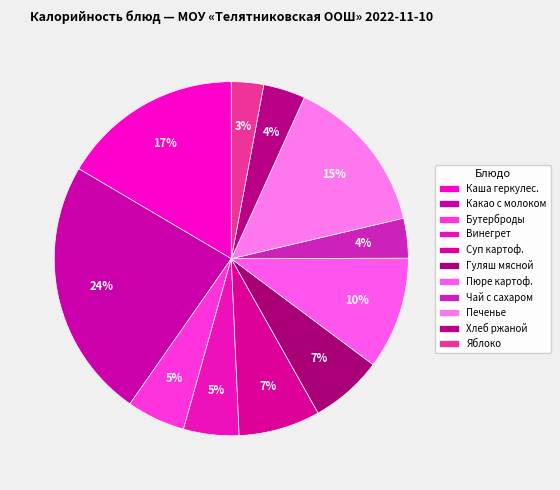

Count the number of slices in the pie.

11